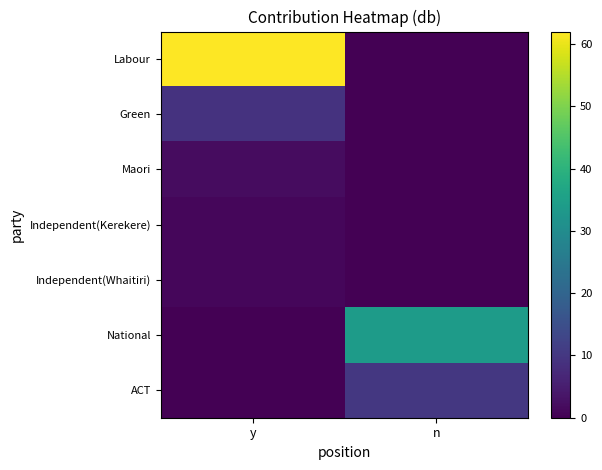

Reading right to left, what are all the values shown in this chart?

Labour: n=0	y=62
Green: n=0	y=9
Maori: n=0	y=2
Independent(Kerekere): n=0	y=1
Independent(Whaitiri): n=0	y=1
National: n=34	y=0
ACT: n=10	y=0